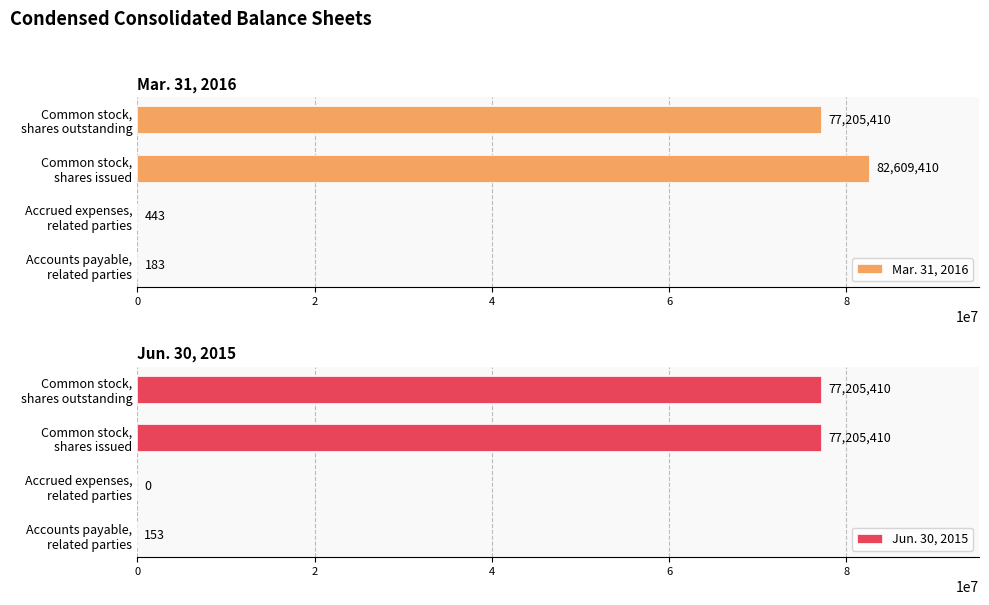

How many groups of bars are there?

4